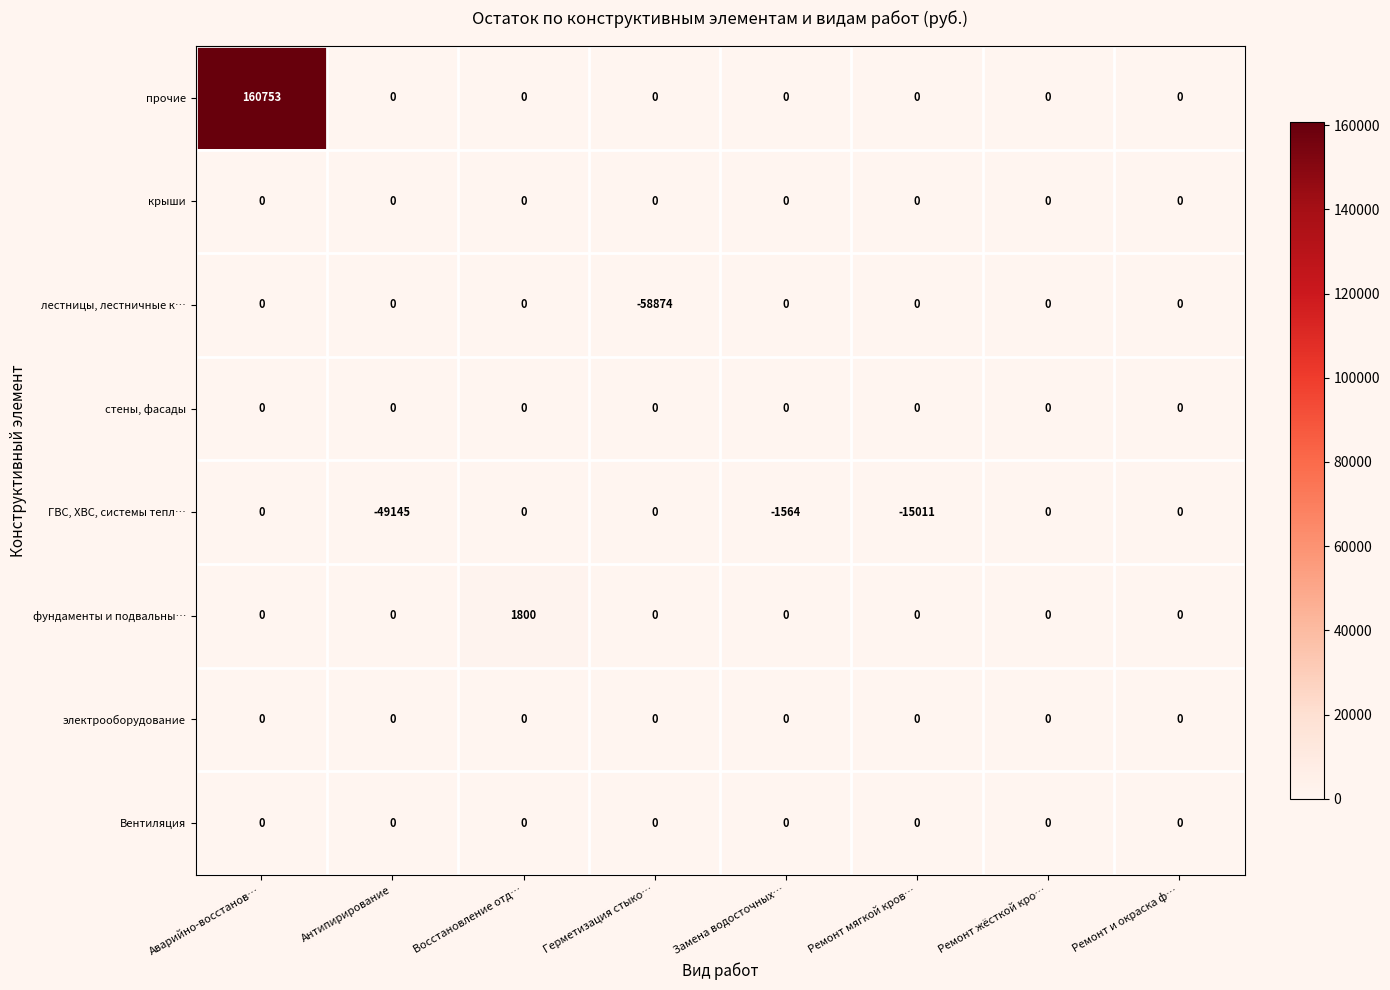

The value of прочие at Антипирирование is -55370. True or false?

False